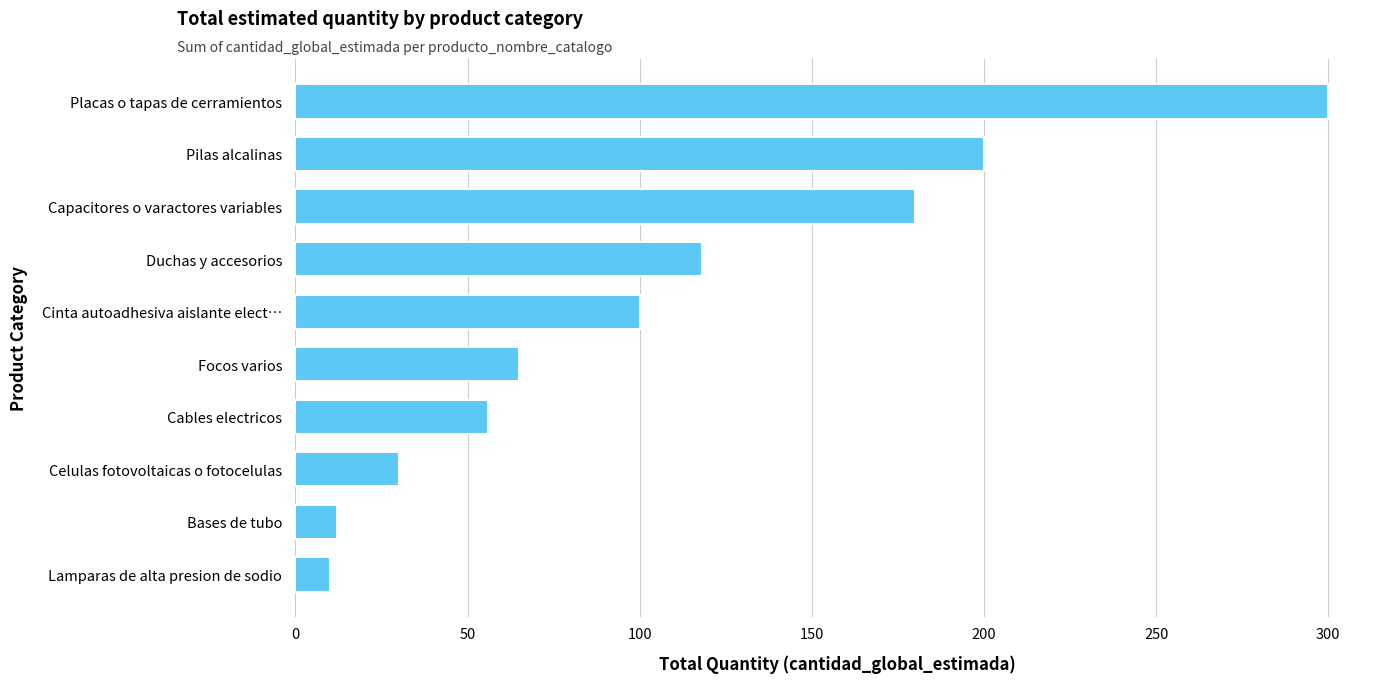

Is it true that the value at Bases de tubo is 12?

True